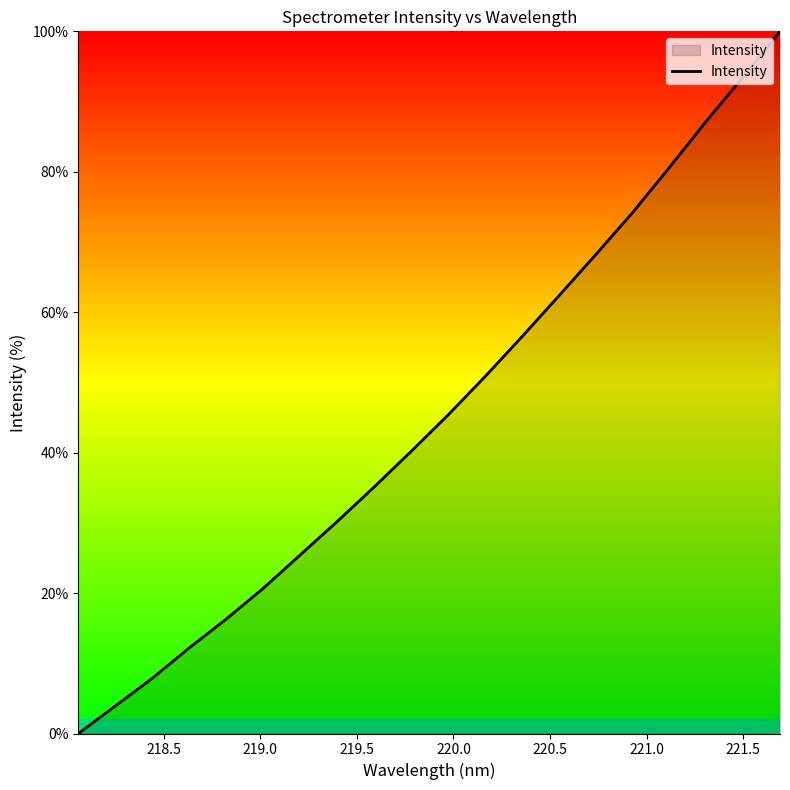

What is the average value?

45.5